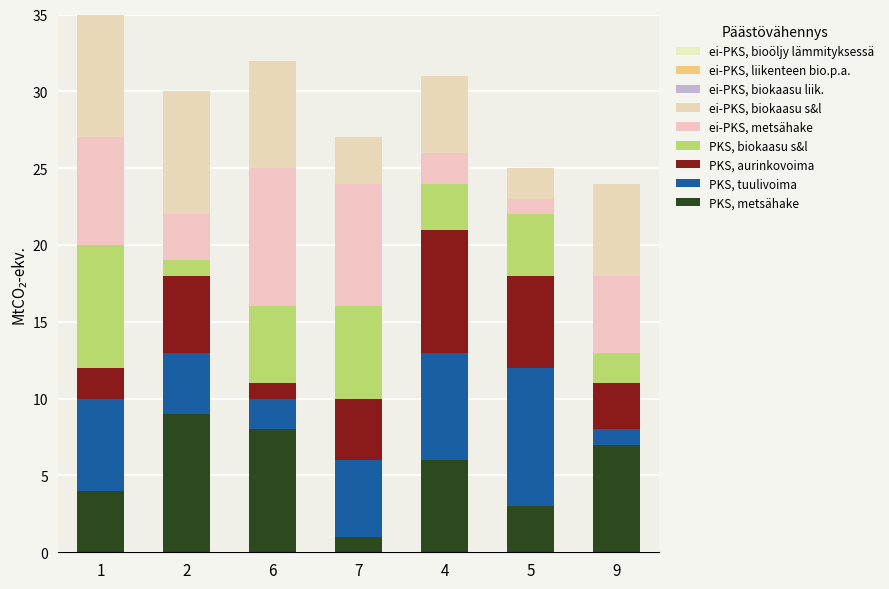

What is the greatest value displayed?

9